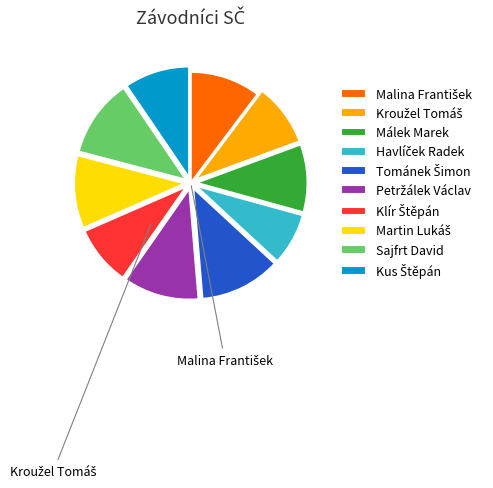

Is there any slice that represents more than half of the pie?

No